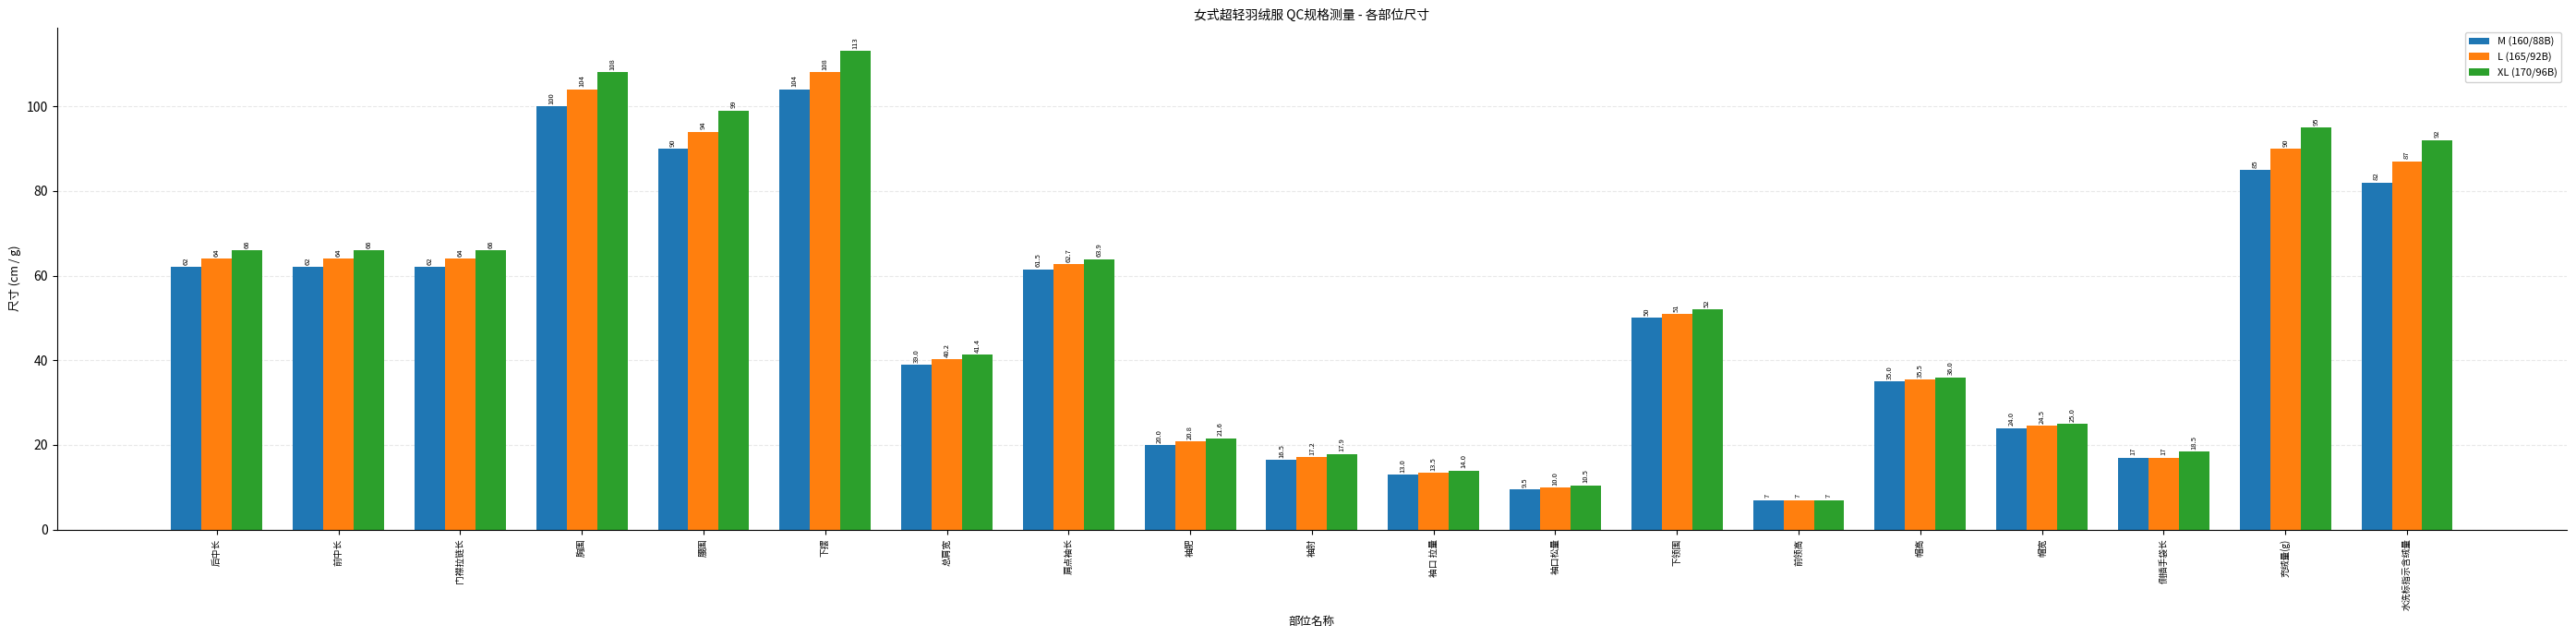

What is the value of the L (165/92B) bar at the 1st from the left?

64.0